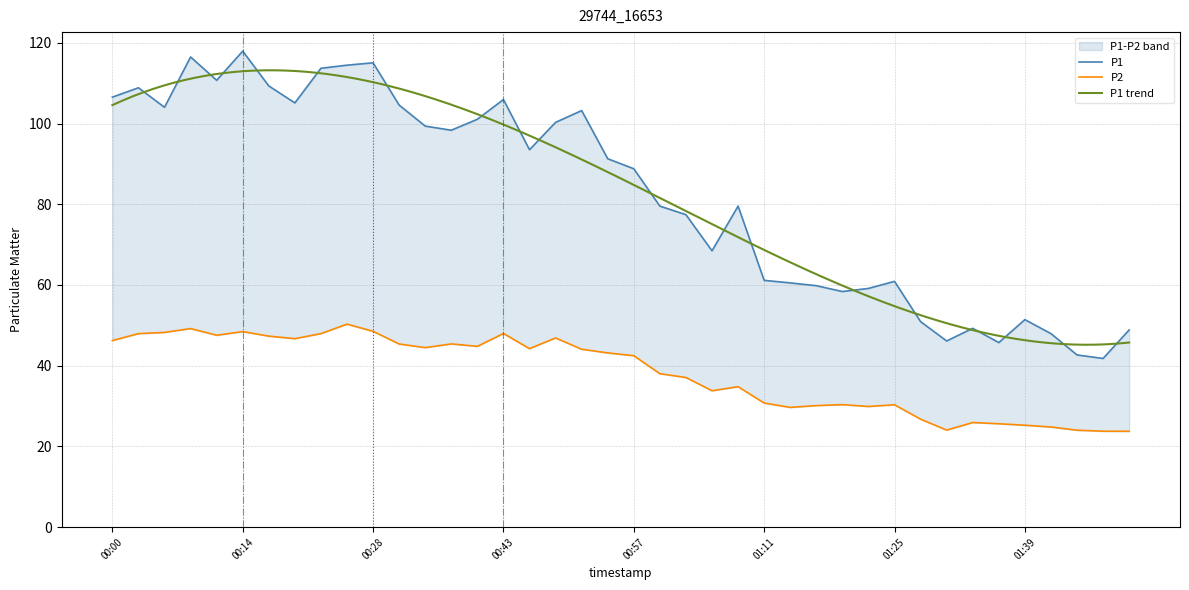

What is the difference between the P1 values at 01:25 and 00:40?

40.2